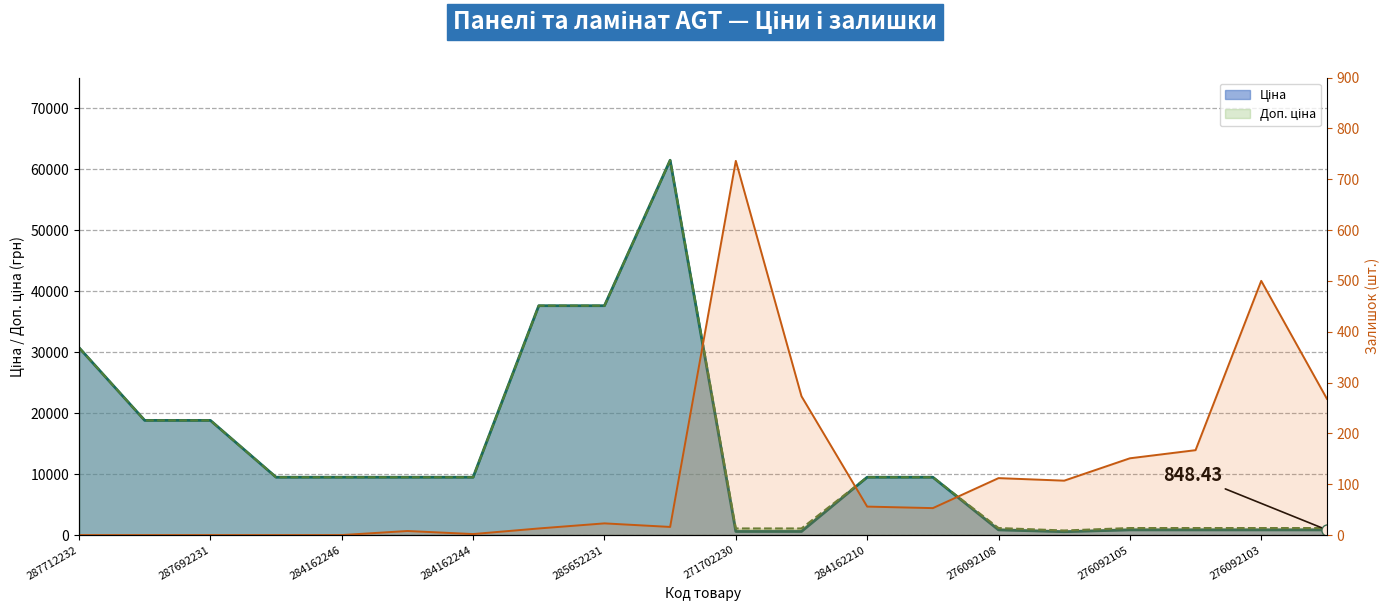

Between 284162245 and 276092103, which series saw the biggest shift?

Ціна